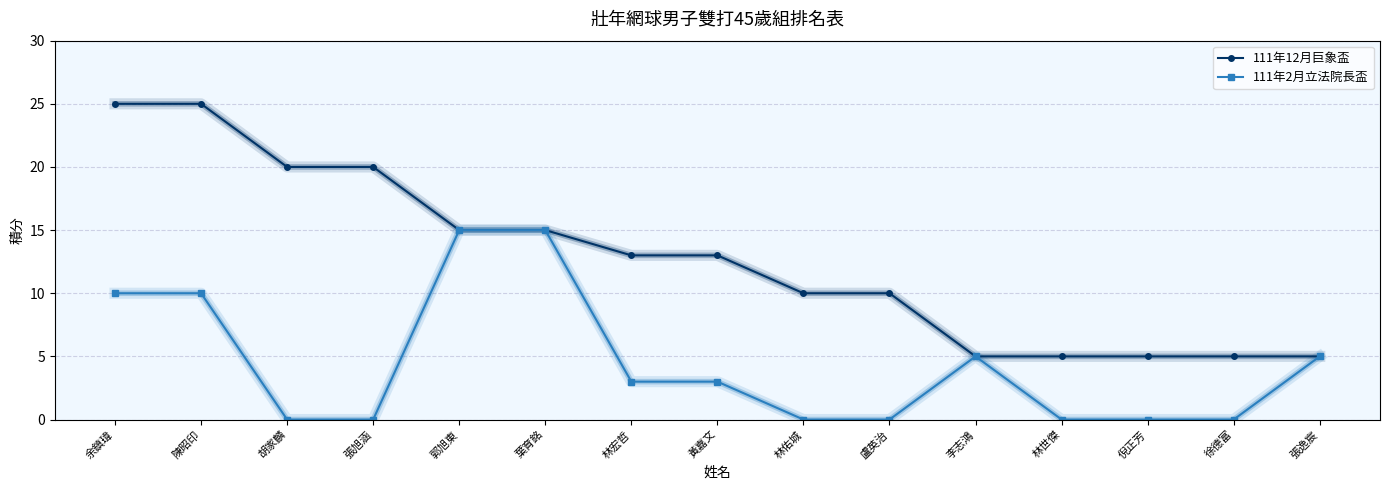

Rank the series by their average value, from lowest to highest.

111年2月立法院長盃, 111年12月巨象盃